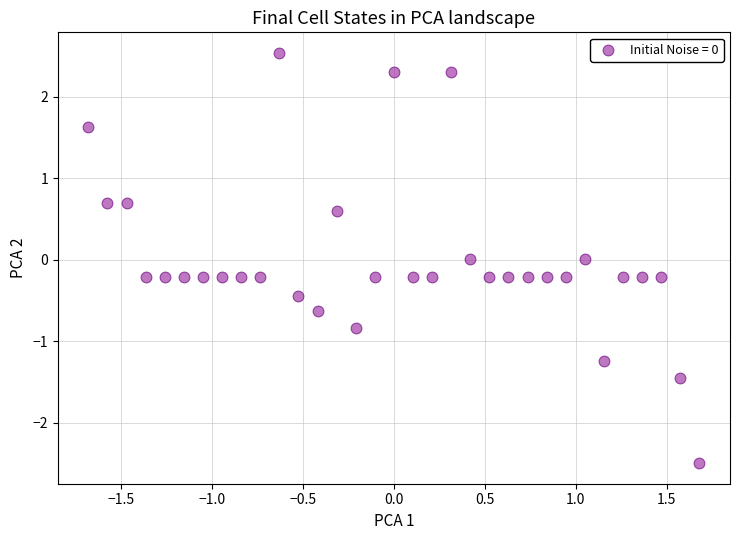

What is the range of X values (max minus min)?

3.4